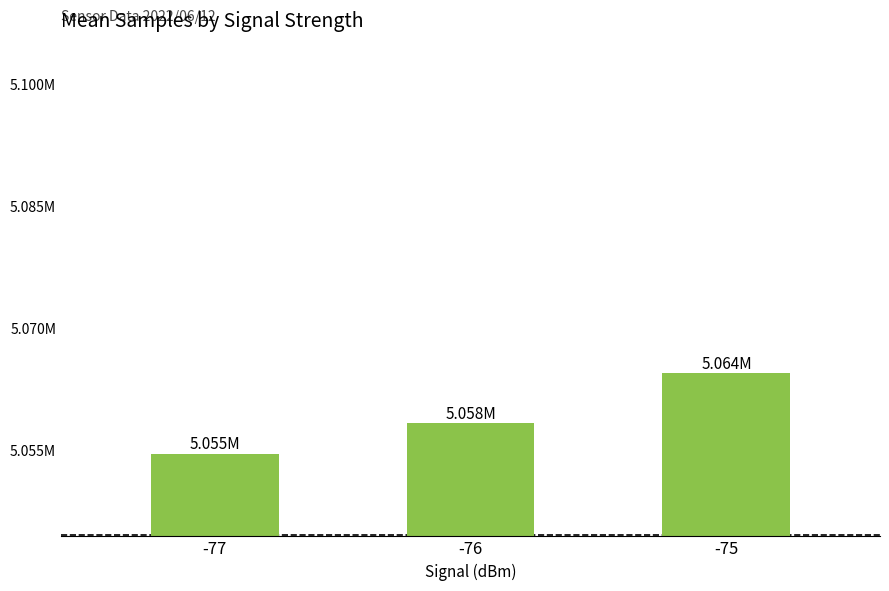

What is the difference between the maximum and minimum values?

9897.7